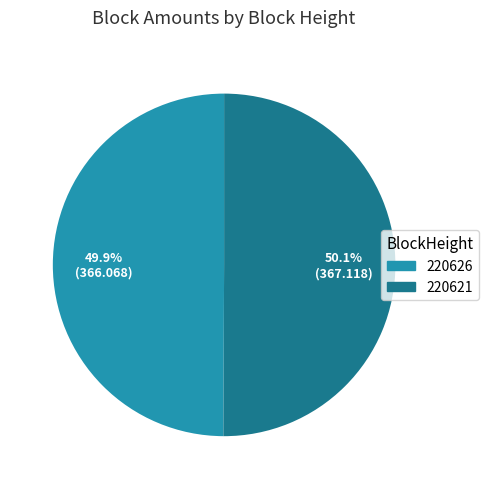

What is the ratio of the value at 220626 to the value at 220621?

1.0